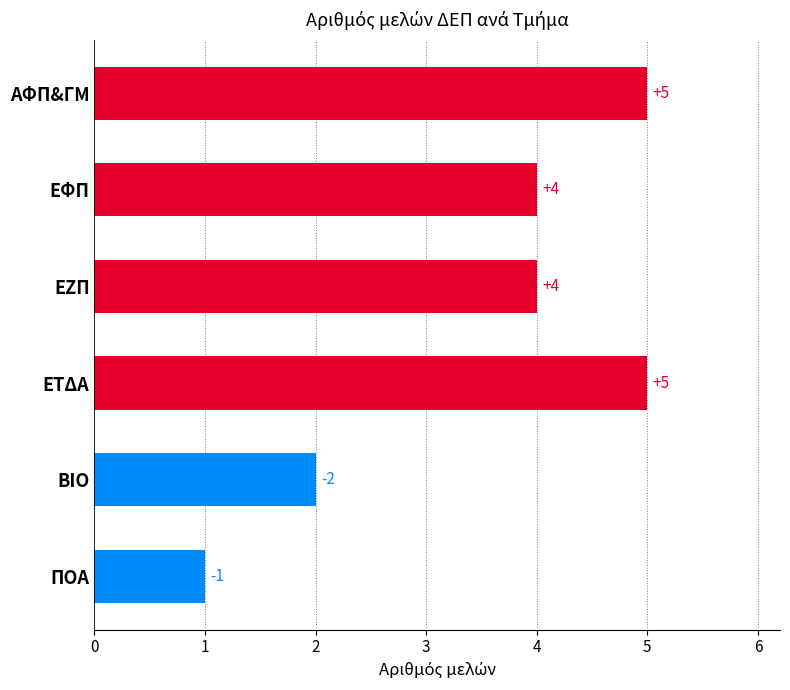

Reading top to bottom, what are all the values shown in this chart?

ΑΦΠ&ΓΜ=5	ΕΦΠ=4	ΕΖΠ=4	ΕΤΔΑ=5	ΒΙΟ=2	ΠΟΑ=1